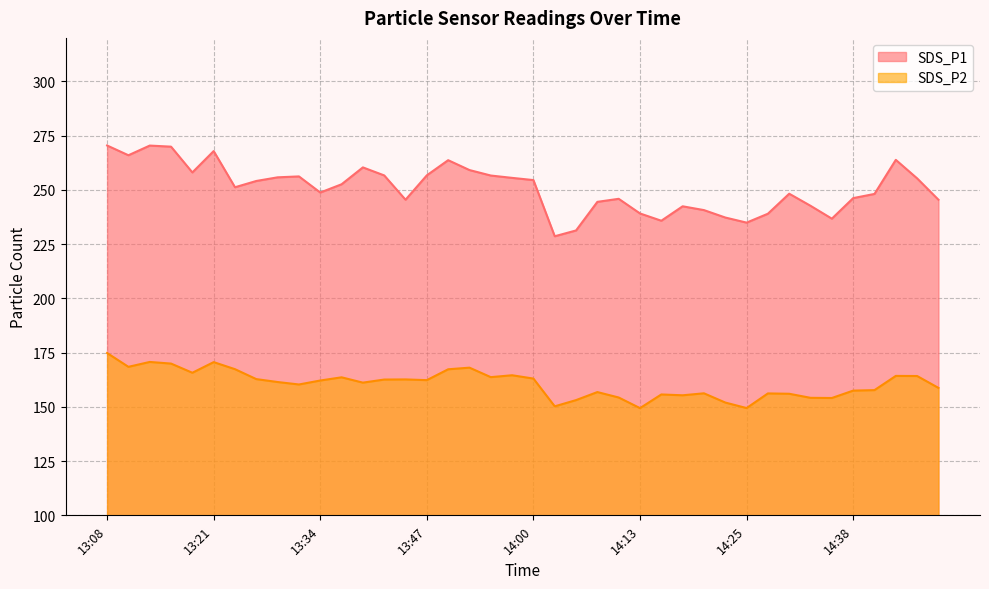

What is the label of the 25th point from the right?

13:47